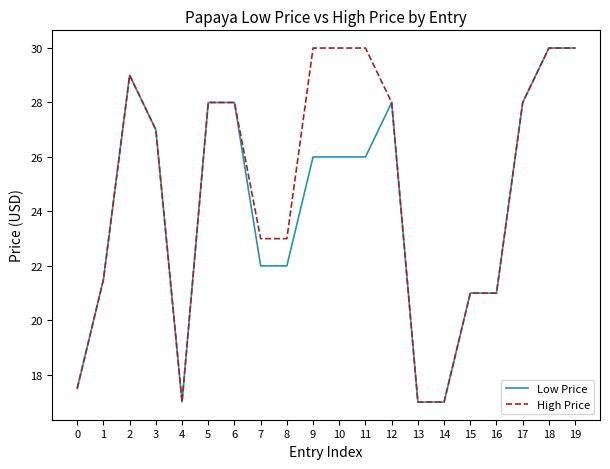

What is the highest value of the Low Price series?

30.0